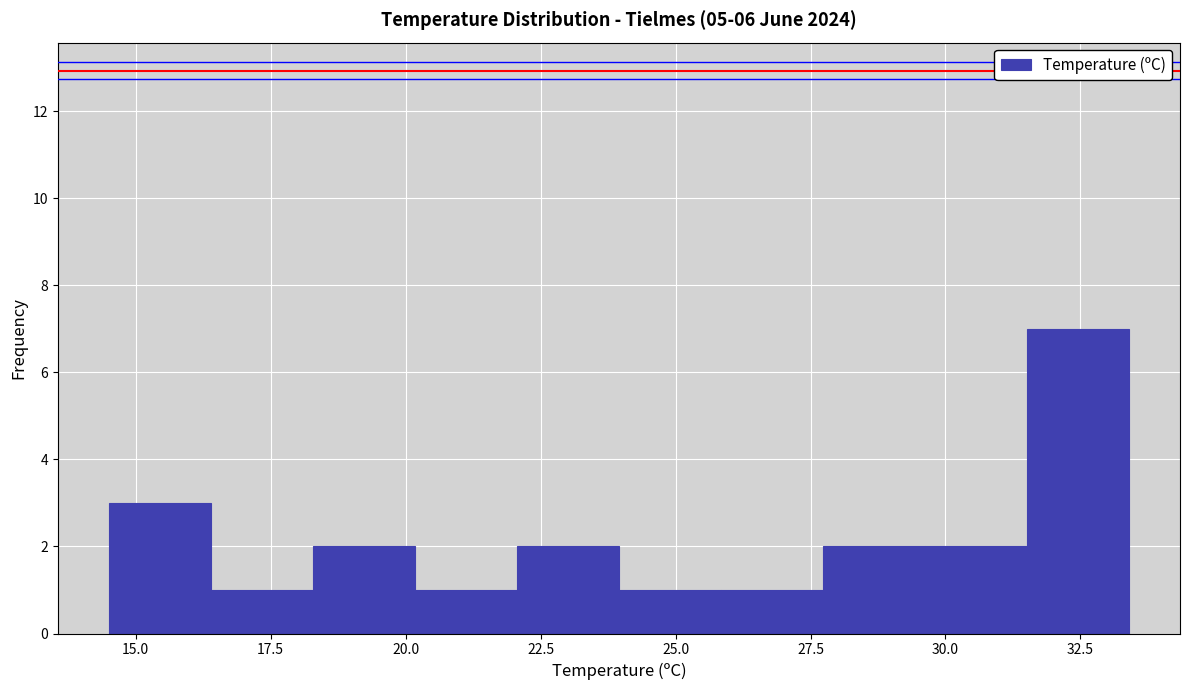

Read against the x-axis, roughly where is the centre of the tallest bar?

32.5